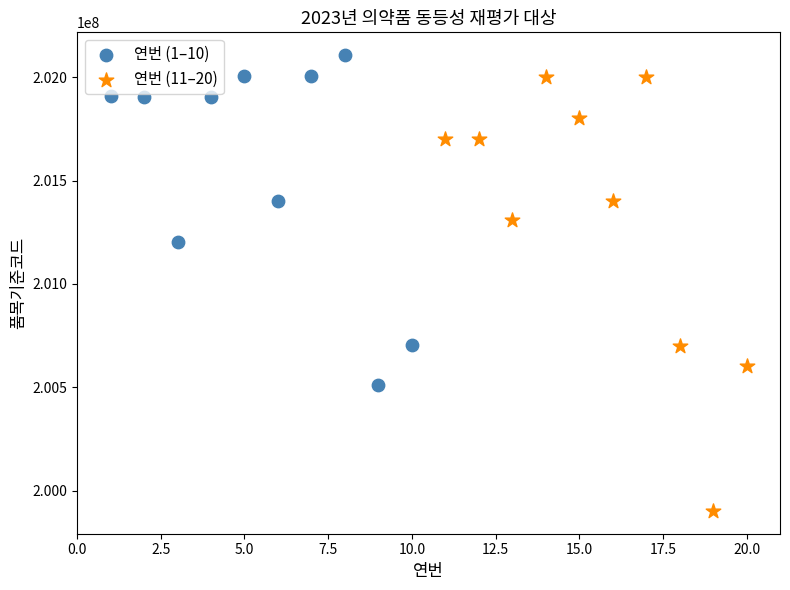

Which series contains the highest Y value?

연번 (1–10)